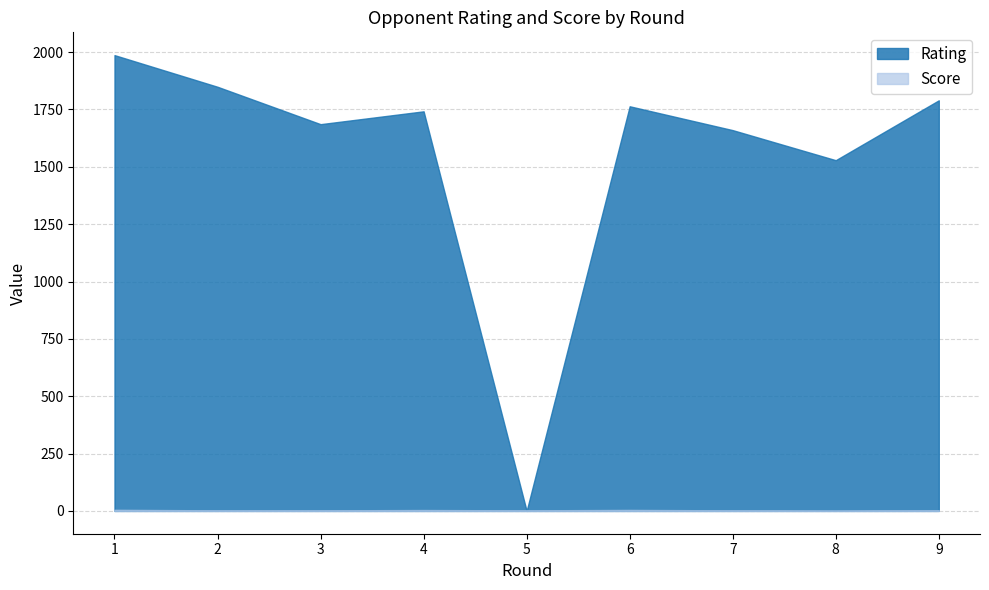

How many values in the Score series are below 2?

1